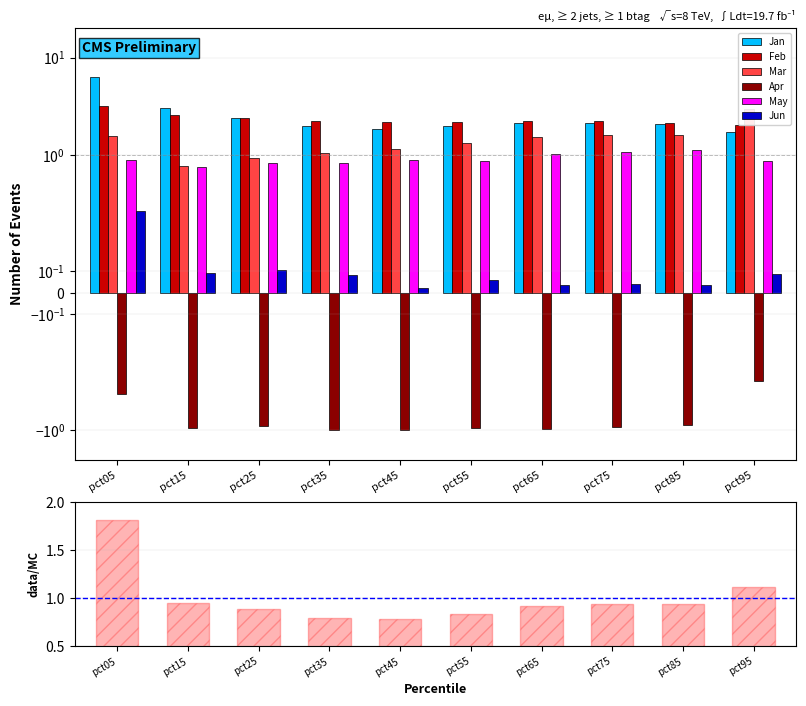

Which series changed the most between pct35 and pct45?

Jan